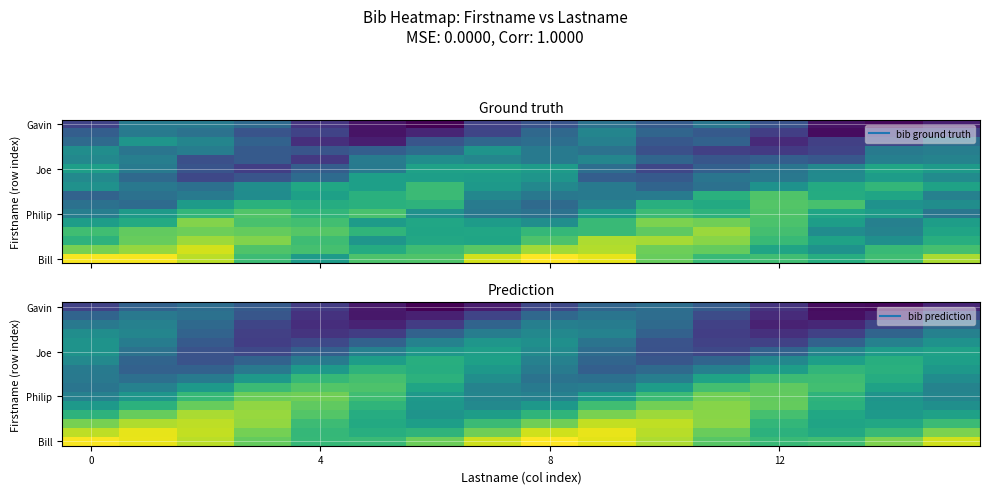

What is the minimum value shown in the chart?

-0.5